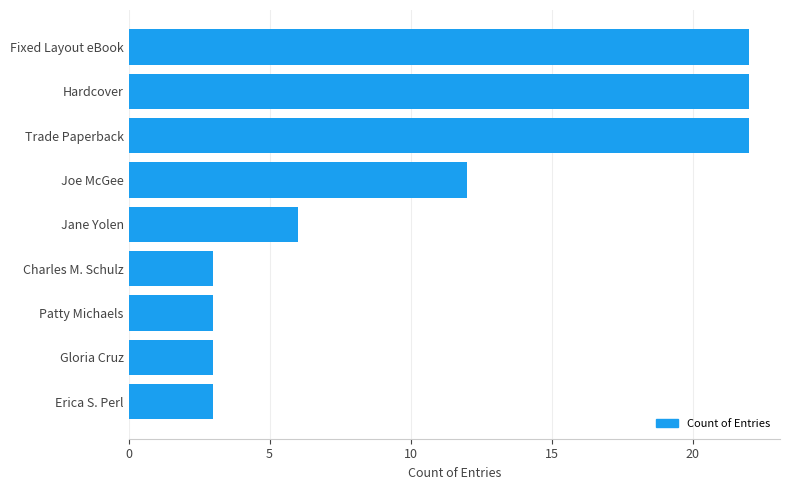

What is the maximum value shown in the chart?

22